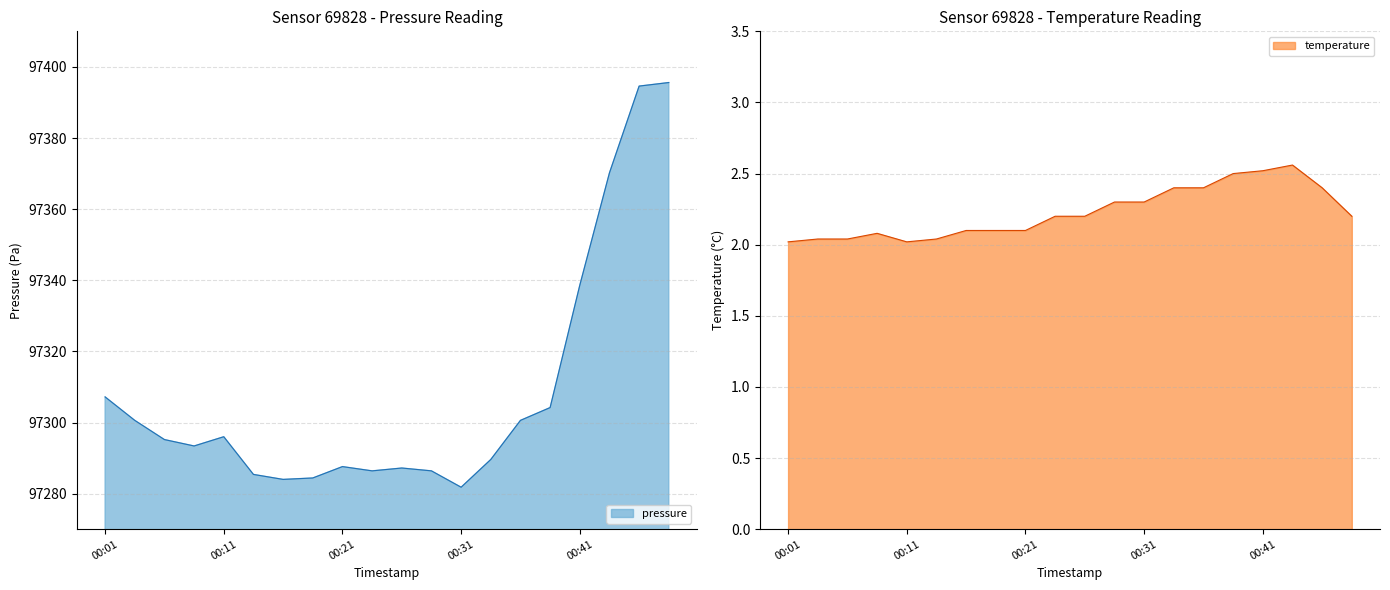

What is the greatest value displayed?

97395.6